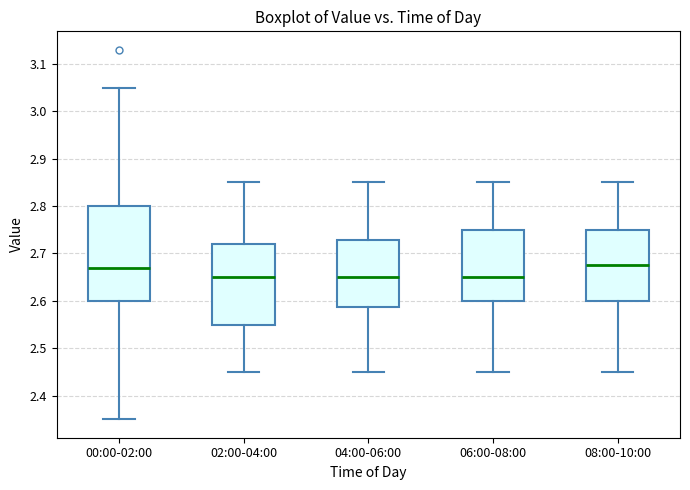

Where does the lower whisker of the box for 02:00-04:00 end on the y-axis? The values are not printed on the chart, so give them approximately, as read against the axis.

2.45